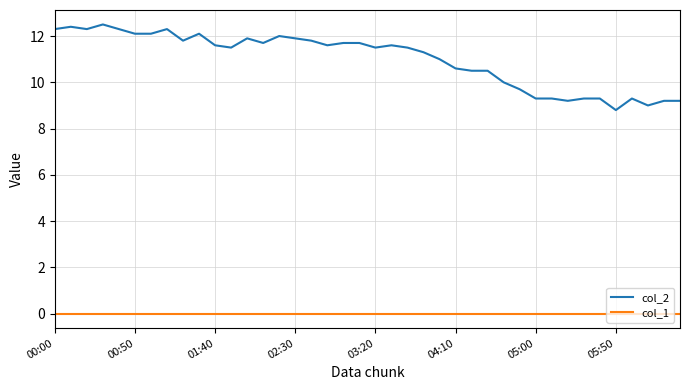

List the series in order of their overall mean, highest first.

col_2, col_1